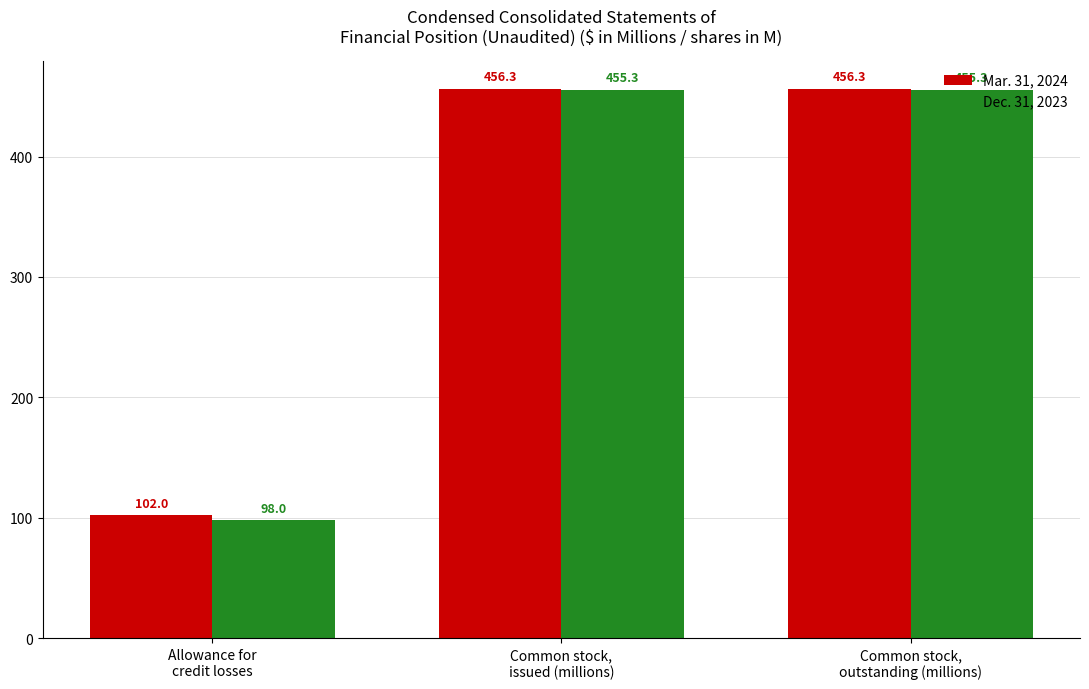

Reading right to left, transcribe all the data shown in this chart.

Mar. 31, 2024: Common stock,
outstanding (millions)=456.3	Common stock,
issued (millions)=456.3	Allowance for
credit losses=102.0
Dec. 31, 2023: Common stock,
outstanding (millions)=455.3	Common stock,
issued (millions)=455.3	Allowance for
credit losses=98.0